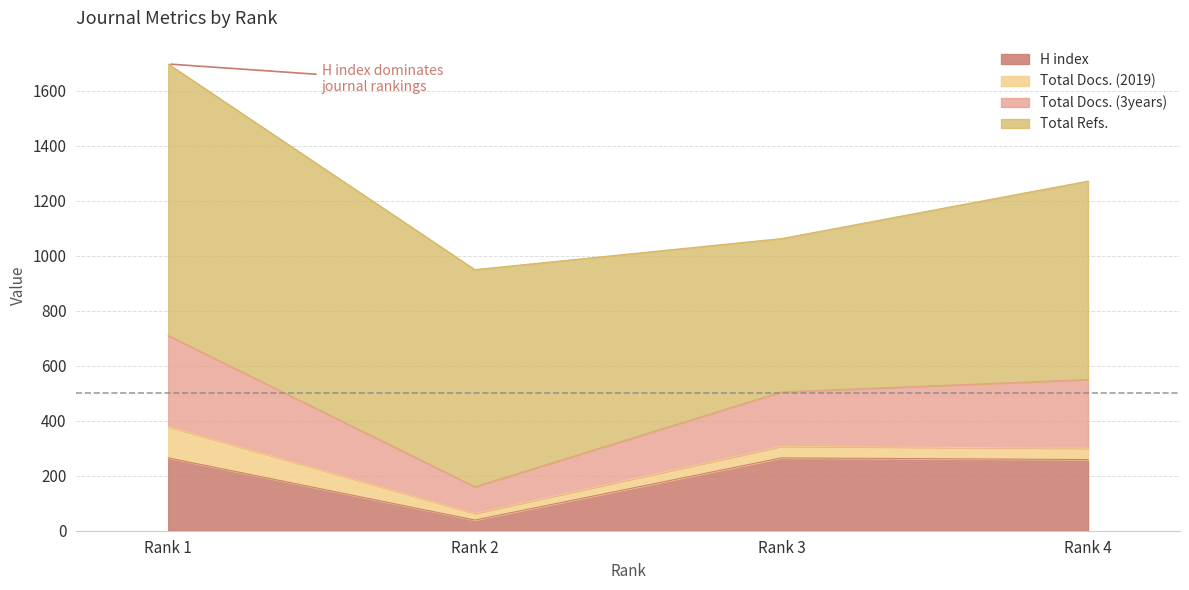

True or false: Total Docs. (3years) and Total Docs. (2019) cross at least once.

False